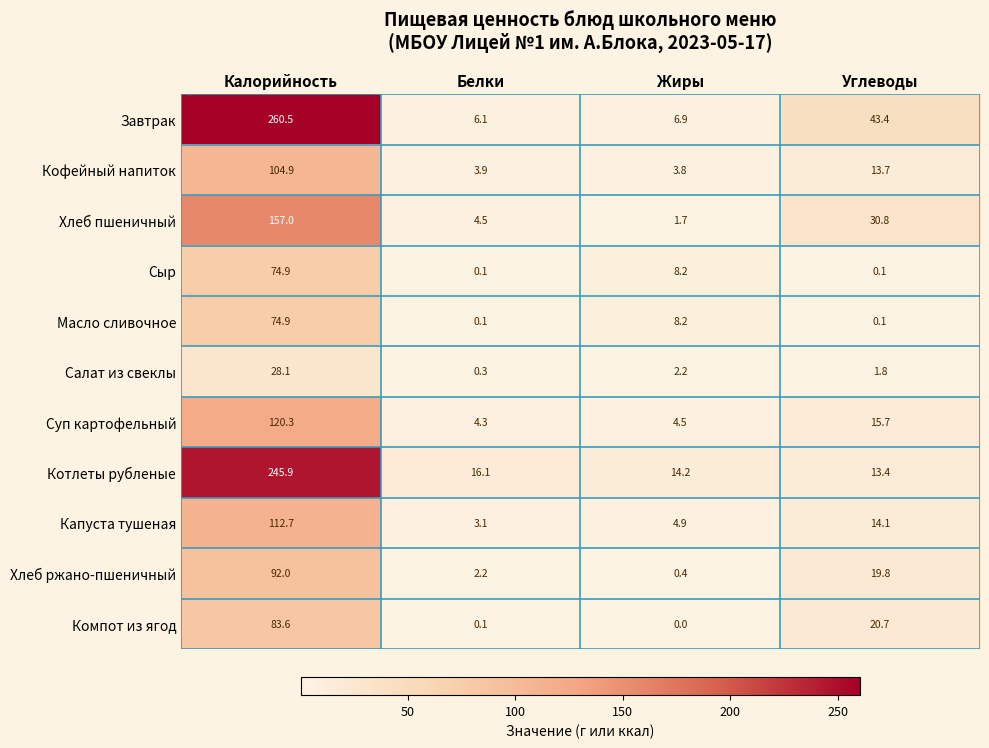

At how many categories does at least one series exceed 75?

1